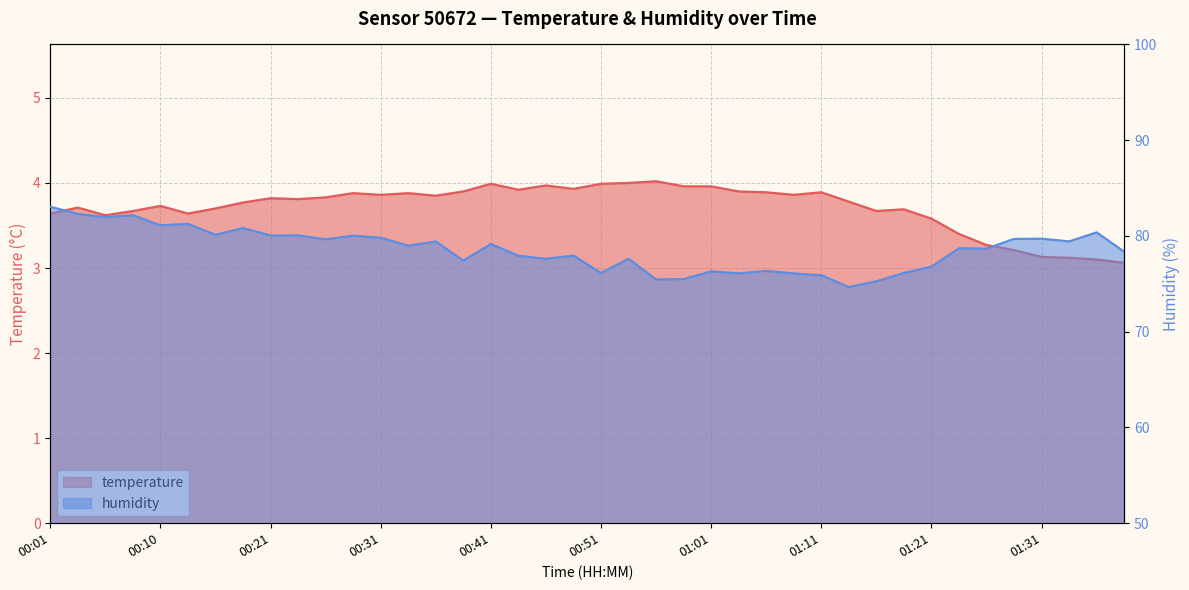

Between 01:16 and 00:18, which is larger?

00:18